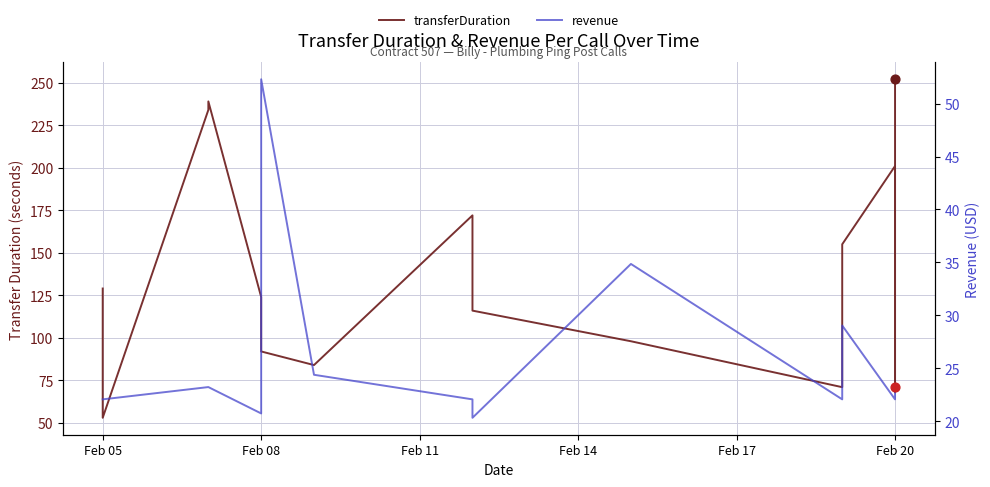

What are all the series names shown in the legend?

transferDuration, revenue